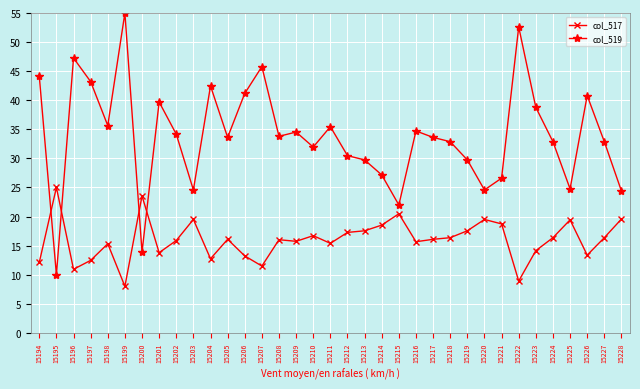

What is the total value across all series at 15222?

61.5